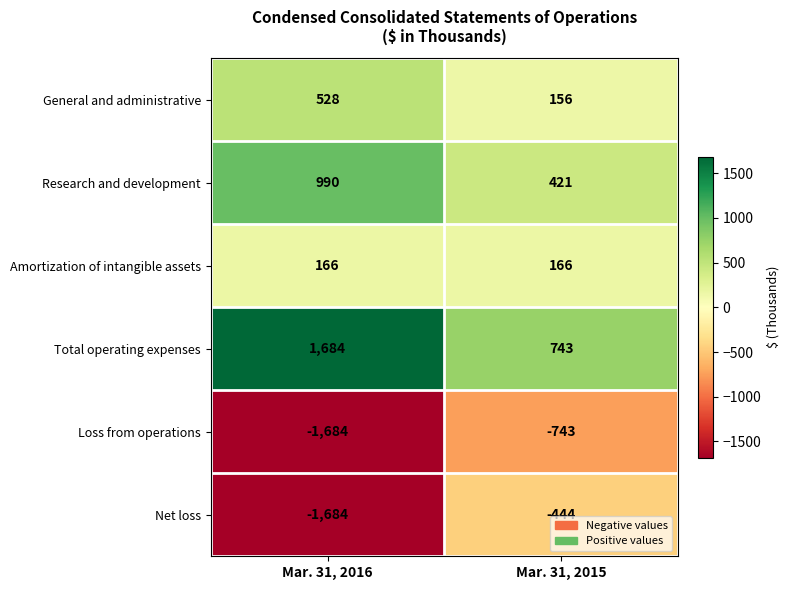

List the series in order of their peak value, highest first.

Total operating expenses, Research and development, General and administrative, Amortization of intangible assets, Net loss, Loss from operations